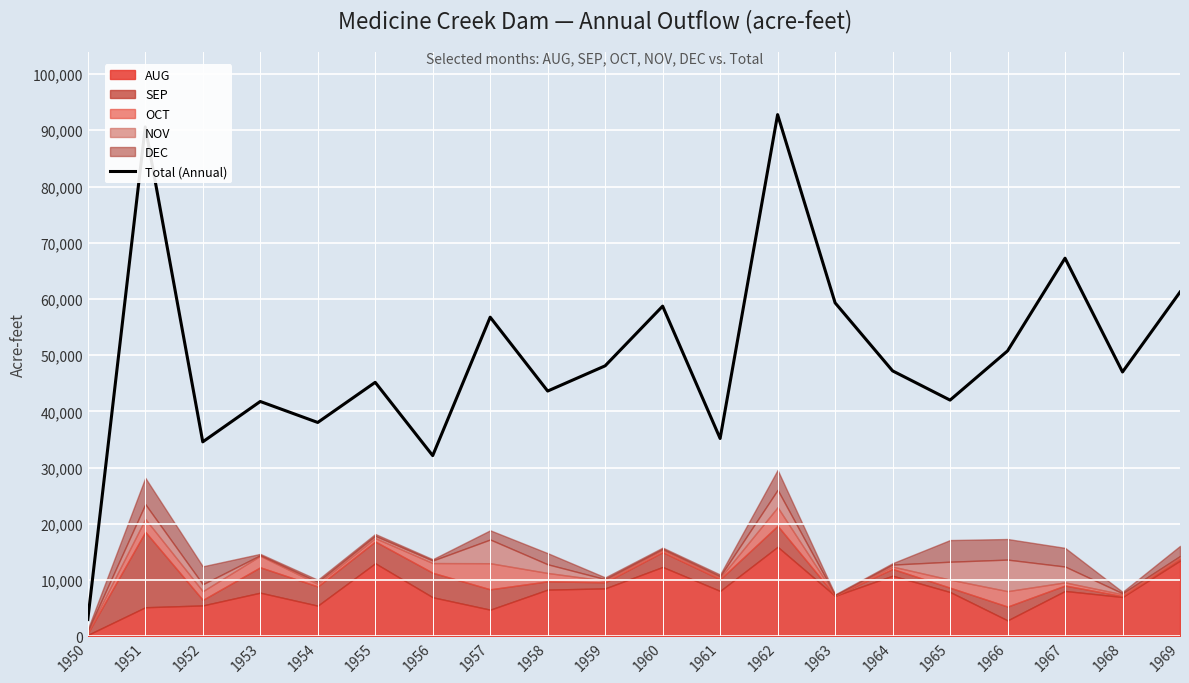

What is the change in value from 1957 to 1965?

-14750